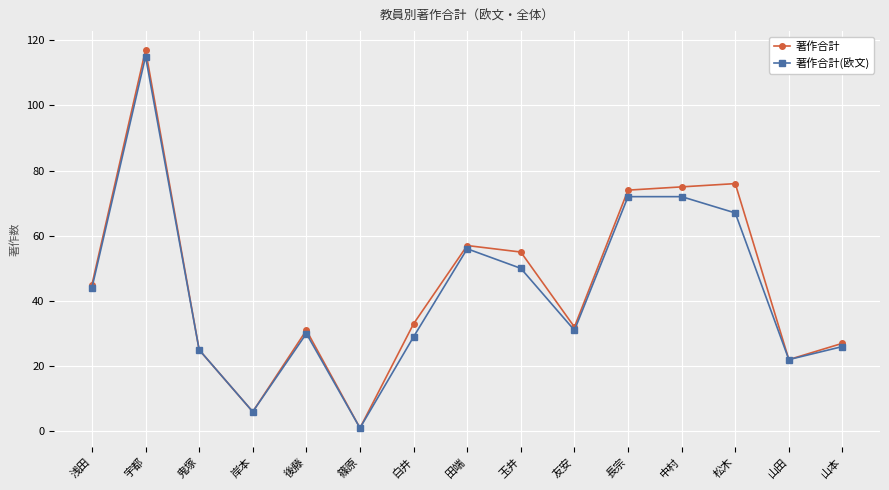

What is the average value of the 著作合計 series?

45